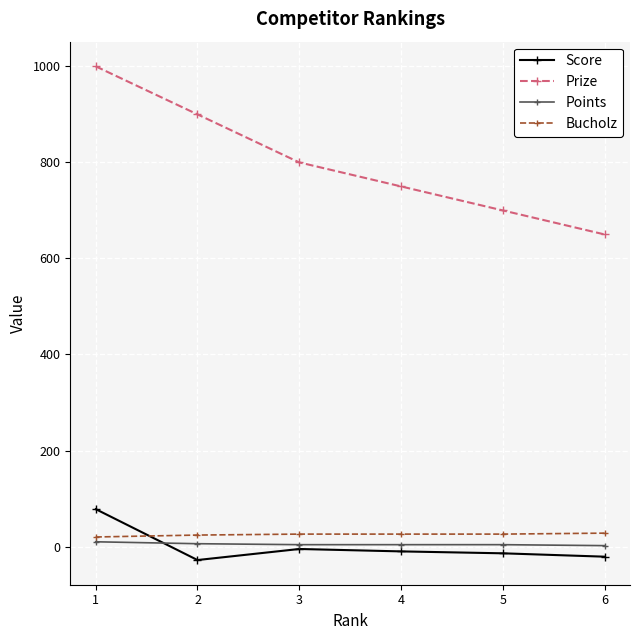

Count the number of categories in the chart.

6